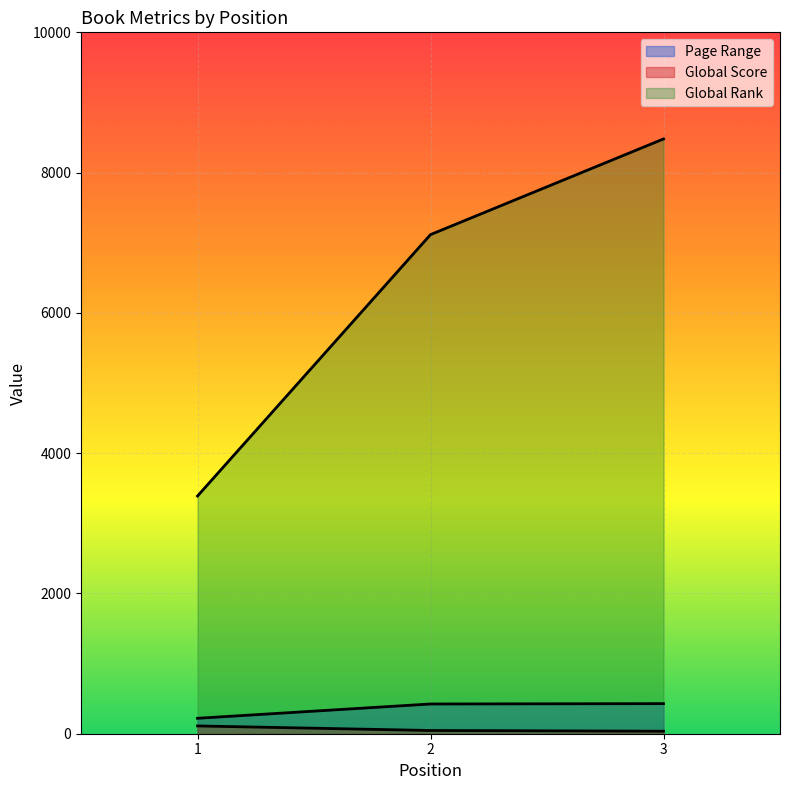

What is the difference between the Page Range values at 1 and 3?

209